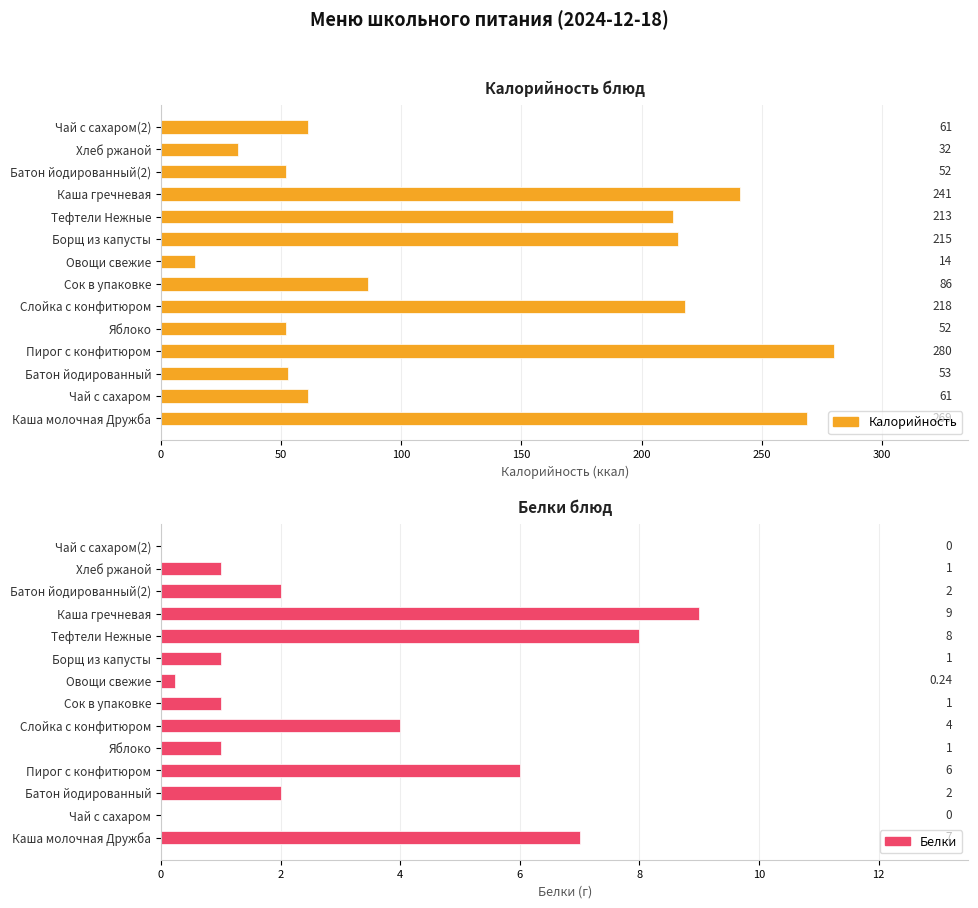

What is the approximate value of Белки at Батон йодированный(2)?

2.0